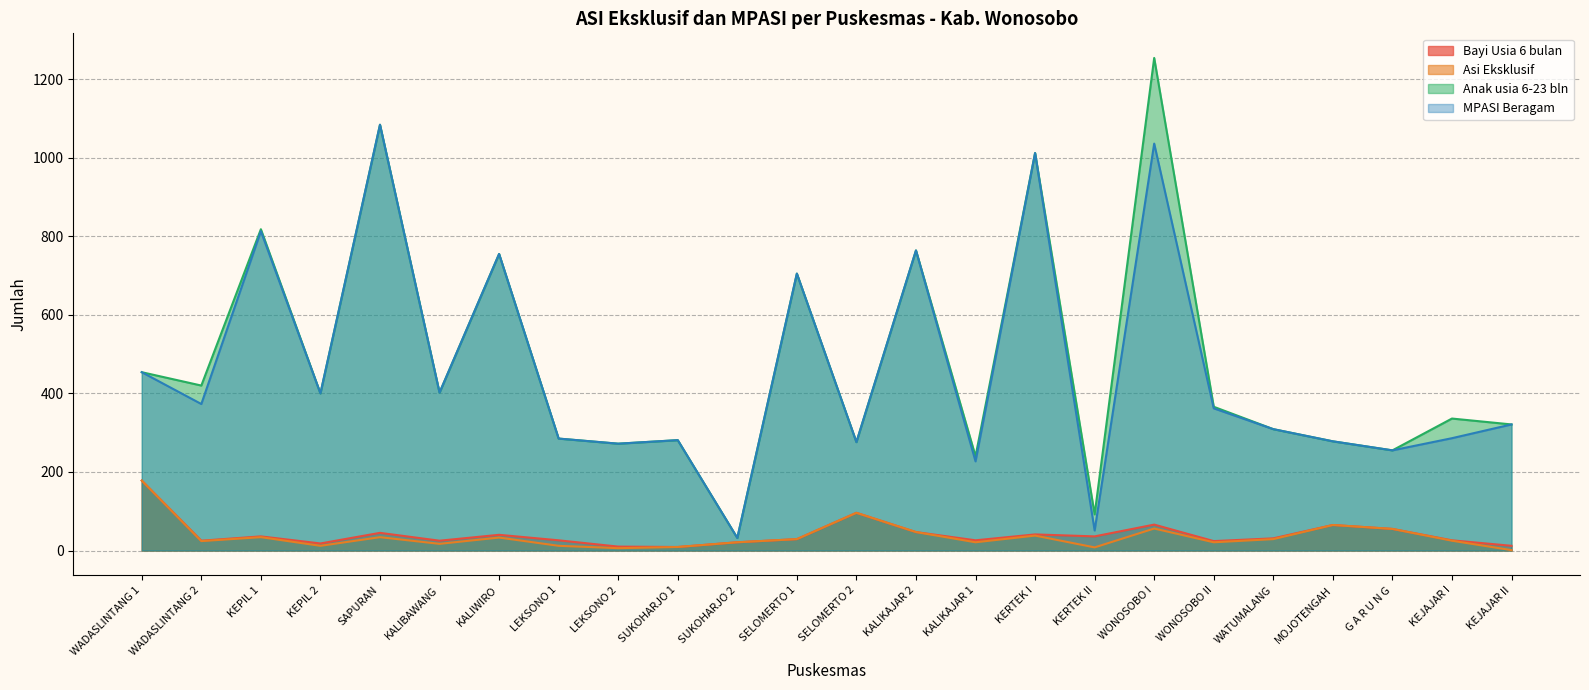

The value of Bayi Usia 6 bulan at KEPIL 1 is 36. True or false?

True